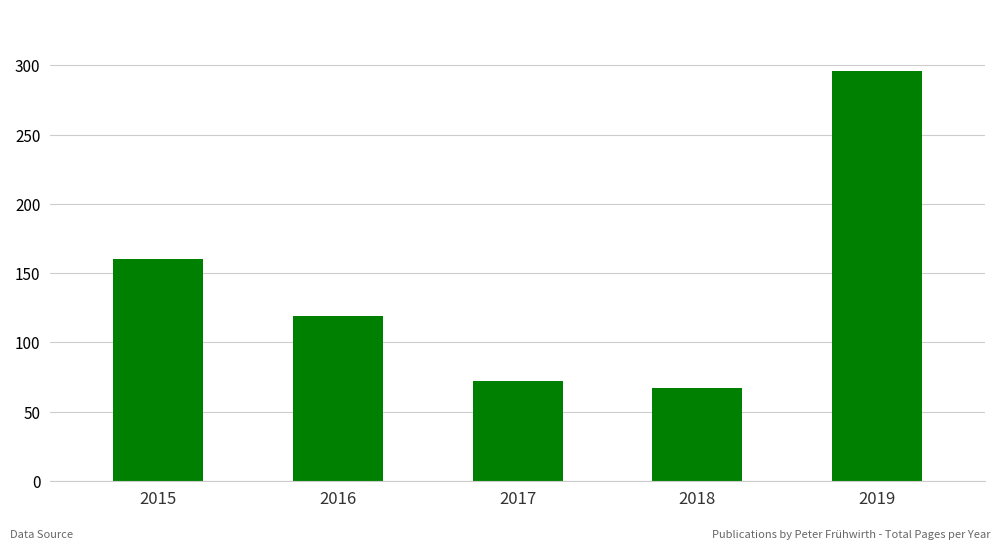

Reading left to right, extract all data points from this chart.

2015=160	2016=119	2017=72	2018=67	2019=296